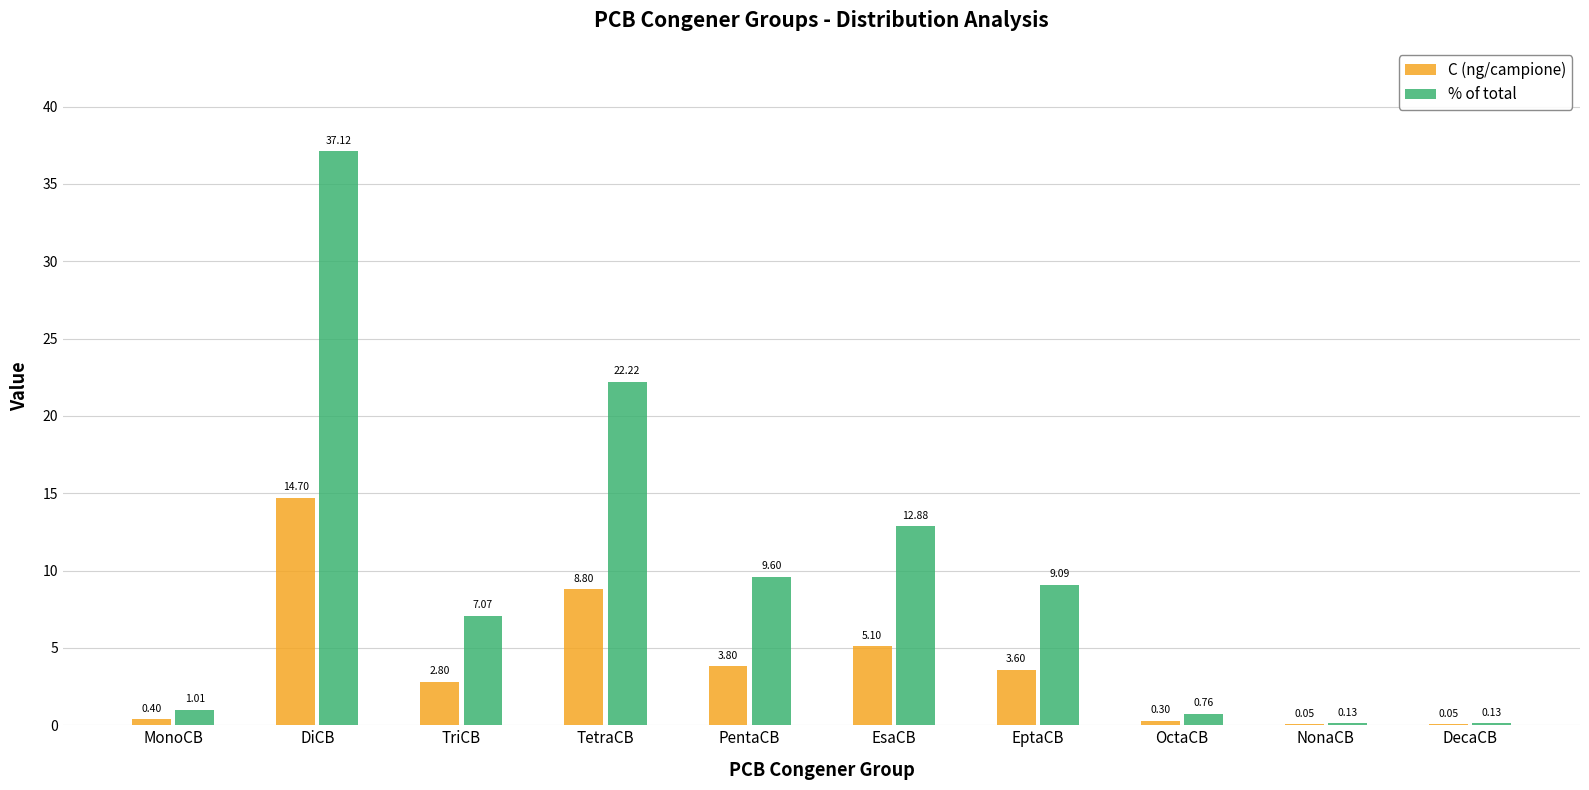

At which category is the sum across all series the highest?

DiCB